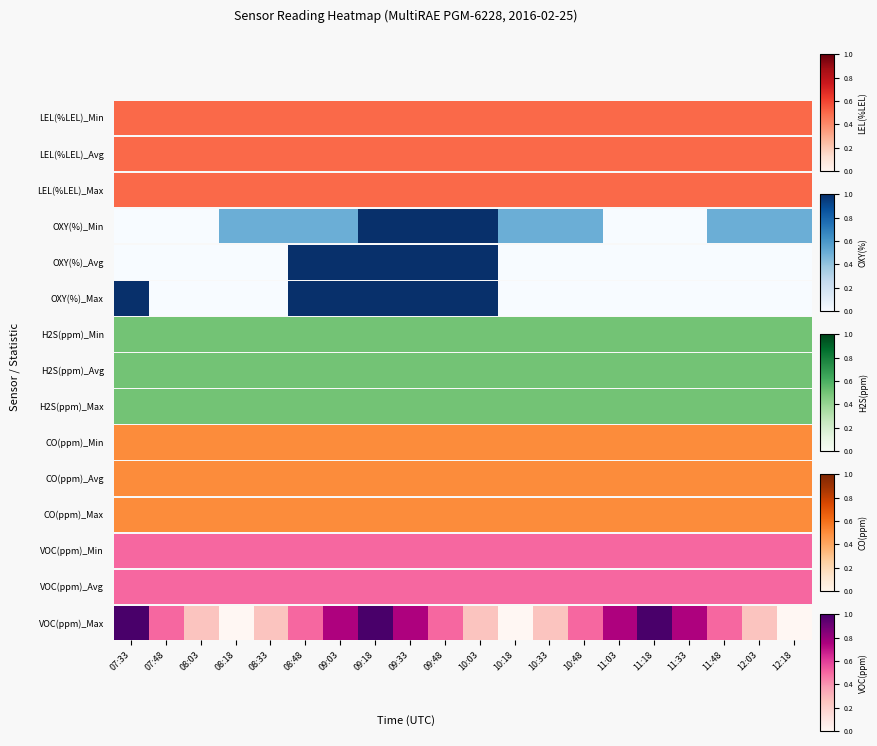

Rank the categories by value from lowest to highest.

08:18, 10:18, 12:18, 08:03, 08:33, 10:03, 10:33, 12:03, 07:48, 08:48, 09:48, 10:48, 11:48, 09:03, 09:33, 11:03, 11:33, 07:33, 09:18, 11:18